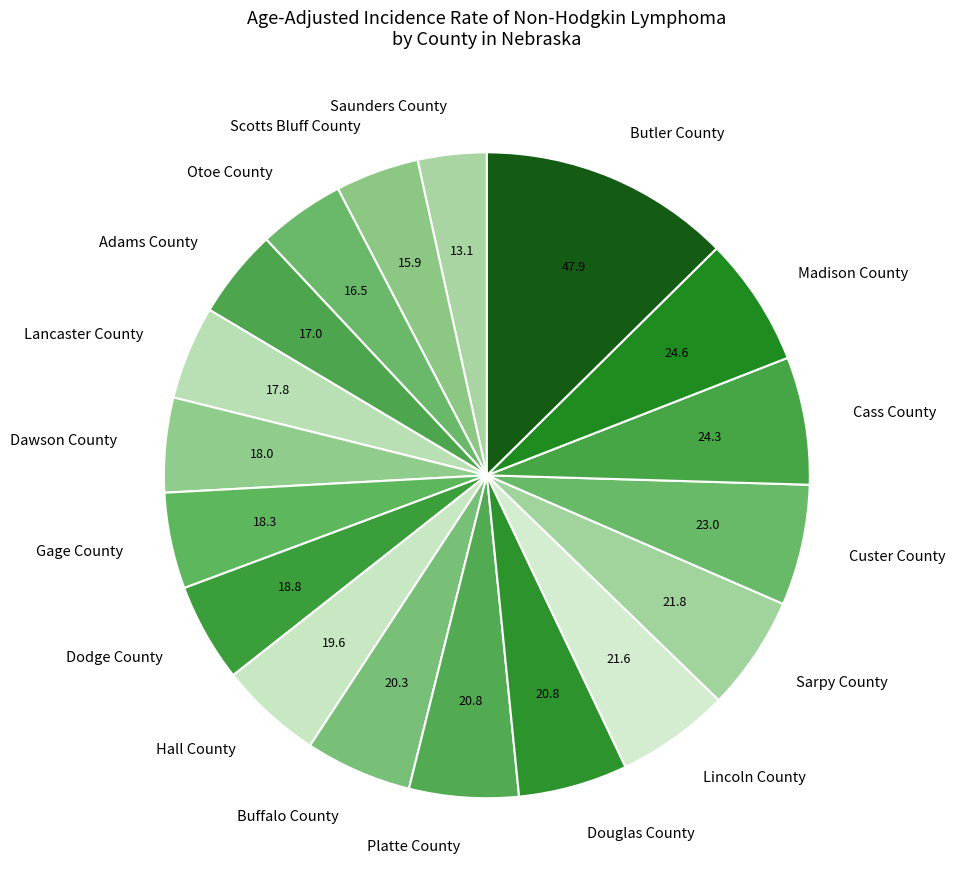

Approximately how many times larger is the value at Lincoln County compared to Dodge County?

1.1